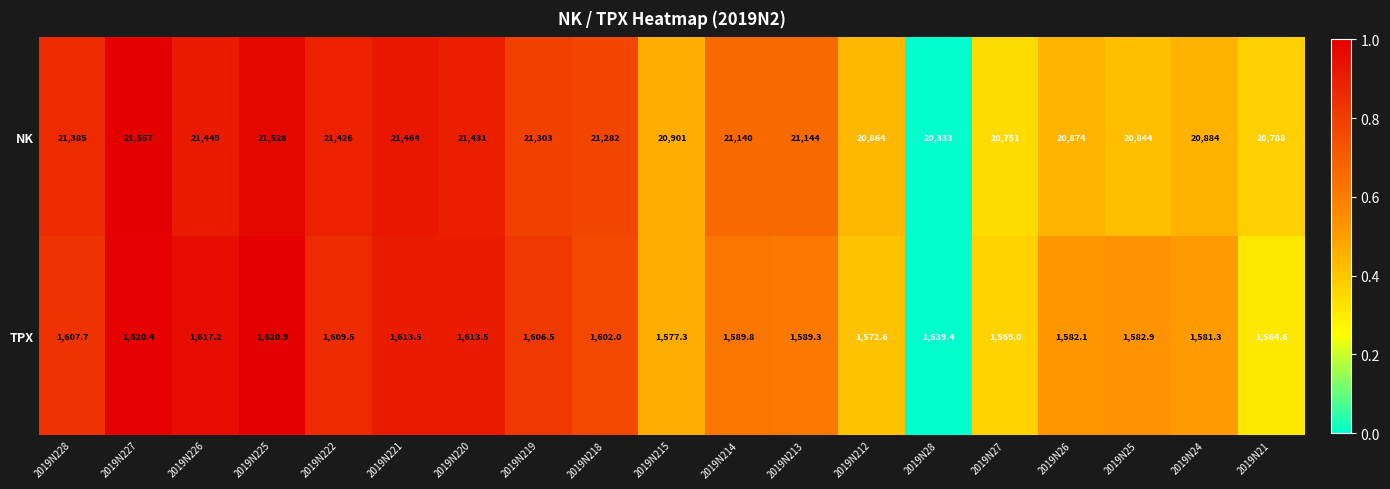

What is the sum of all TPX values?

30259.5